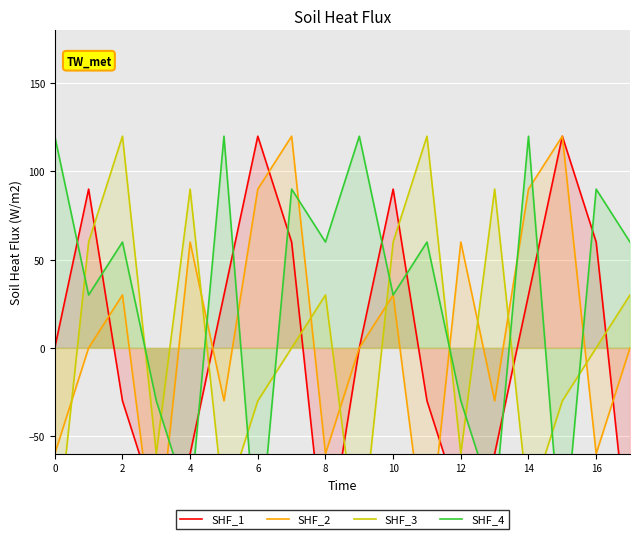

Rank the series by their maximum value, from lowest to highest.

SHF_1, SHF_2, SHF_3, SHF_4